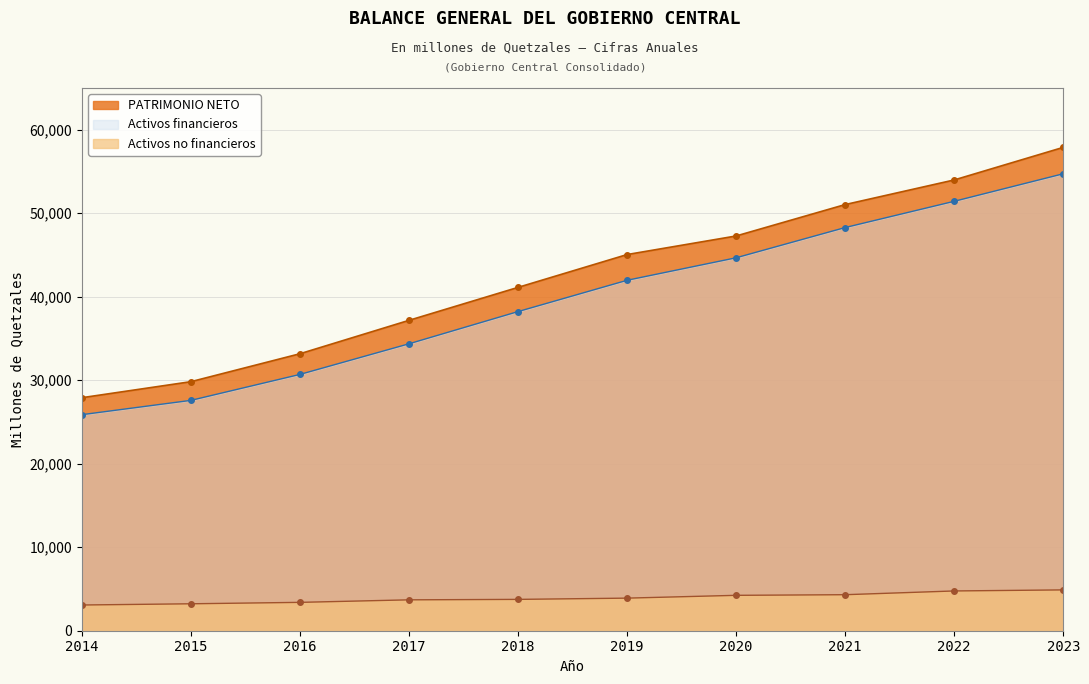

What is the total value across all series at 2018?

83098.5